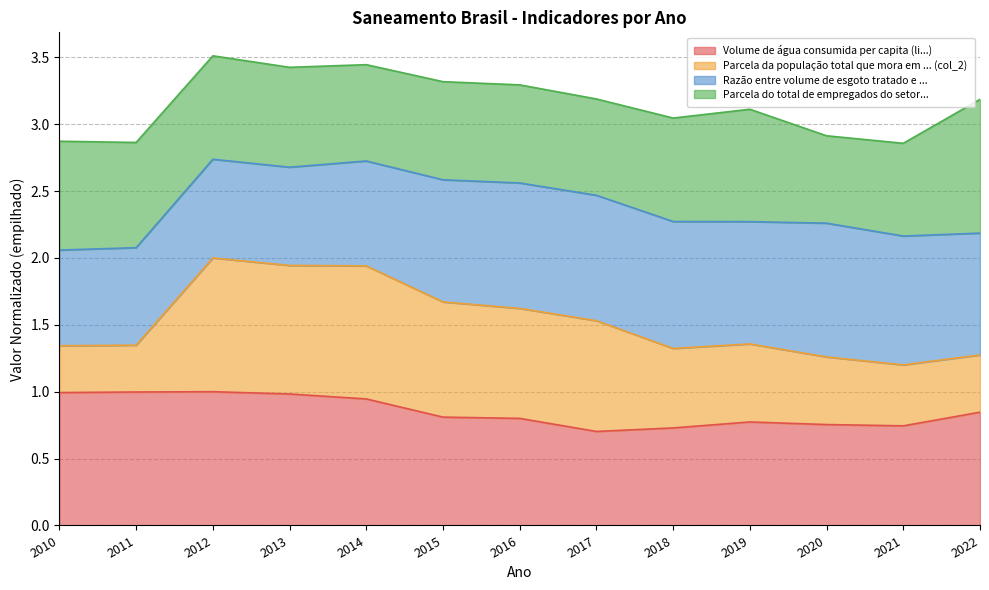

How many interior local peaks does the Parcela da população total que mora em ... (col_2) series have?

2